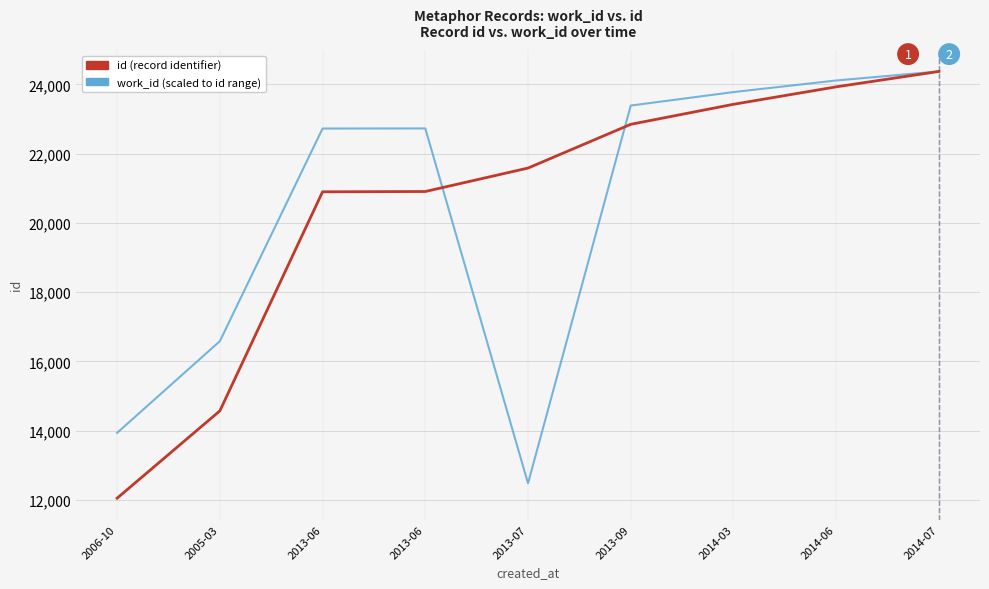

How many lines are shown in the chart?

2